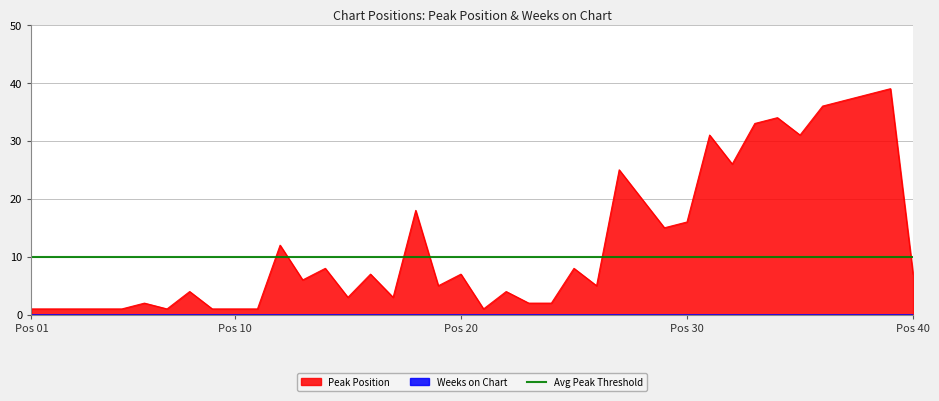

Approximately how many times larger is the value at 34 compared to 4?

34.0